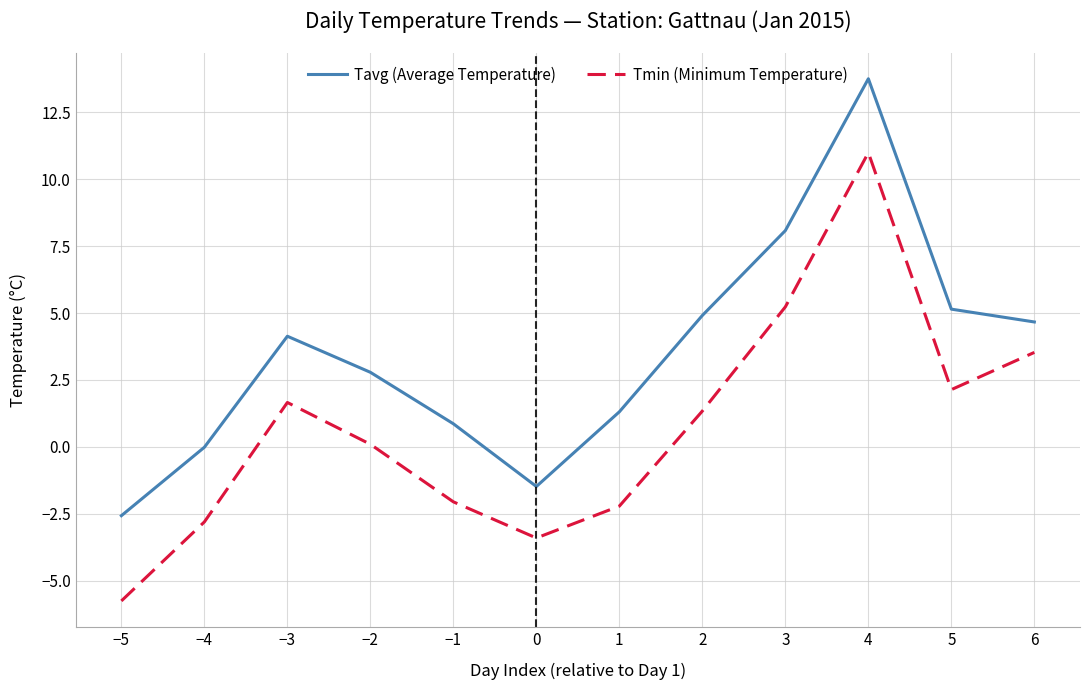

What is the sum of all Tmin (Minimum Temperature) values?

8.8